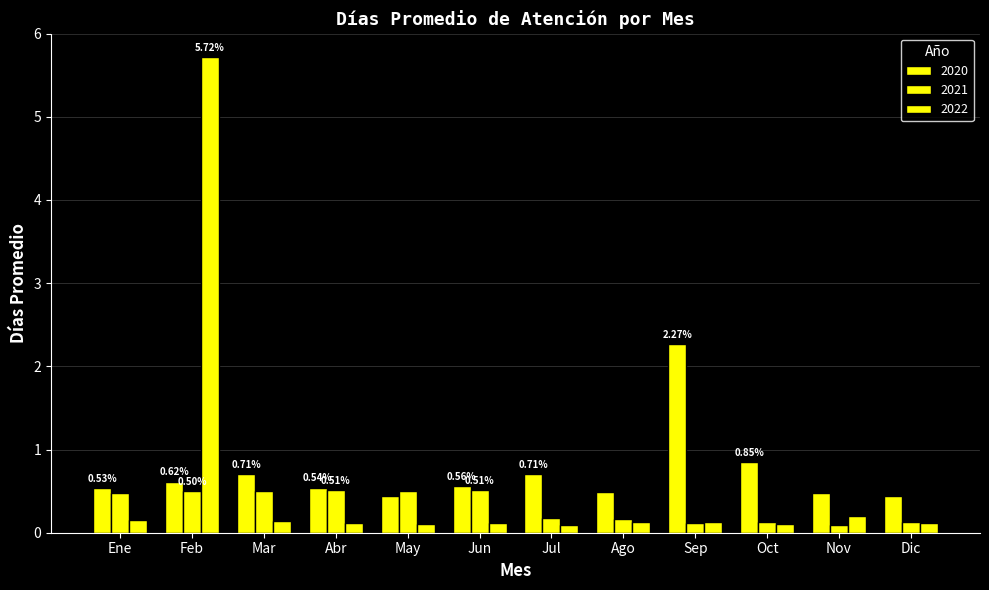

How many bars are there in each group?

3